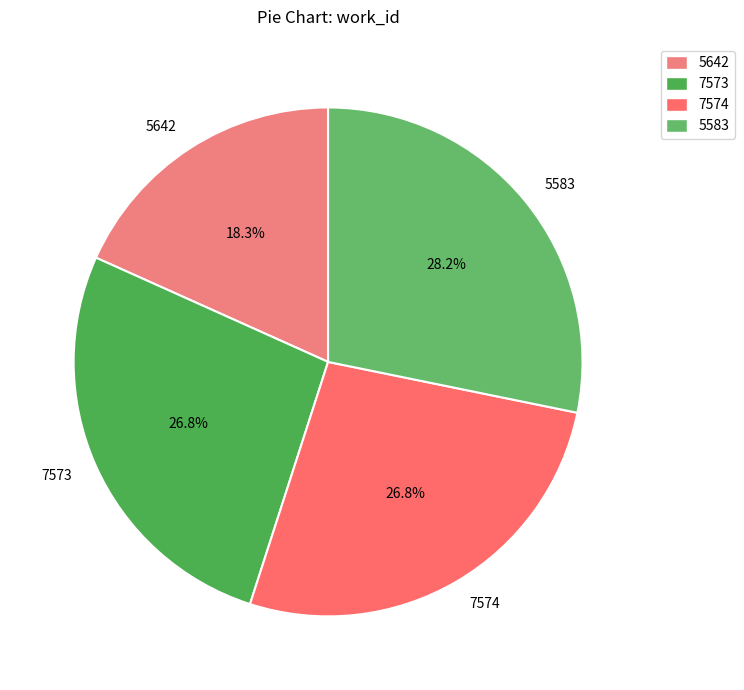

Is the sum of 5642 and 7573 greater than half?

No